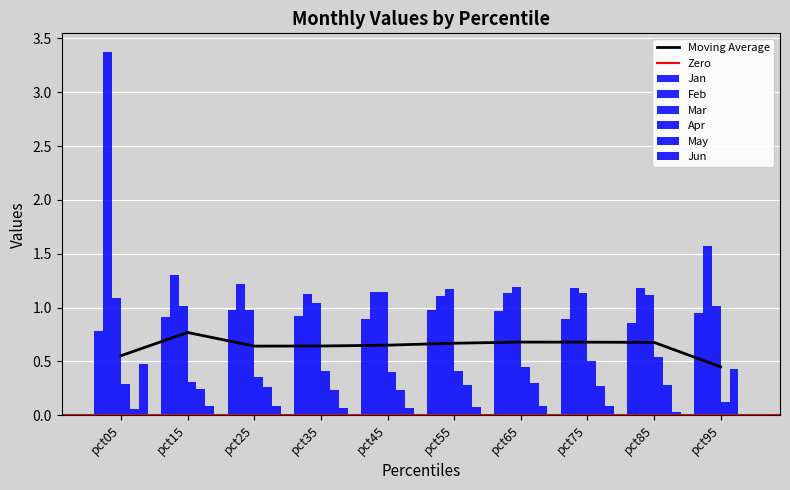

What is the value of the Apr bar at the 6th from the left?

0.4